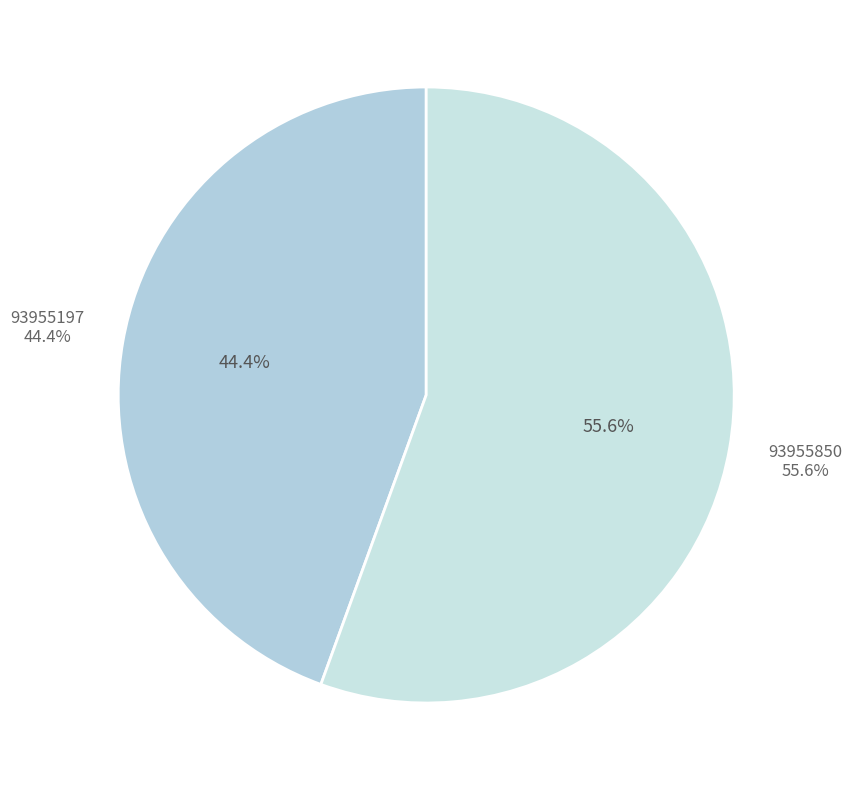

What is the change in value from 93955197 to 93955850?

+3